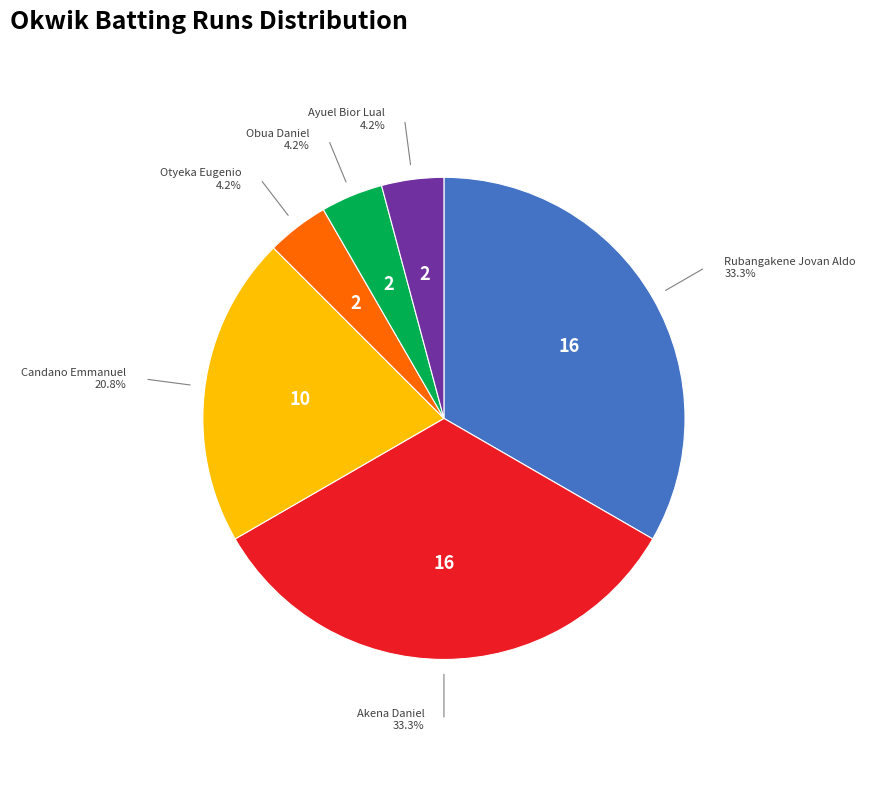

Is there a majority slice in this chart?

No